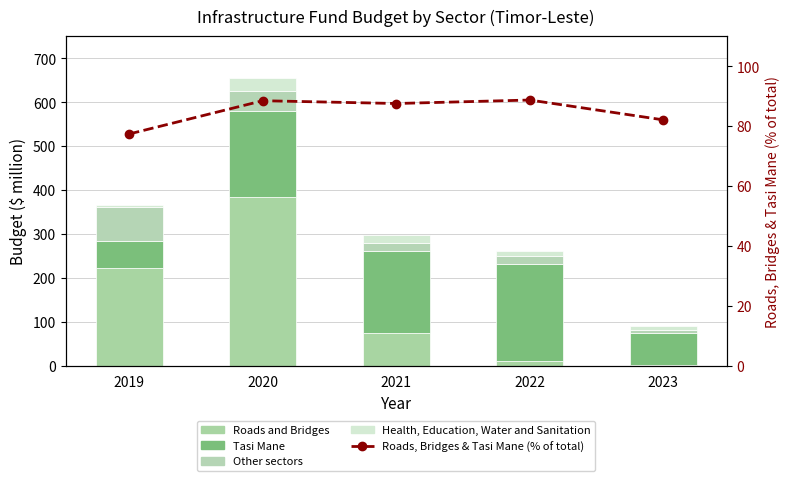

What is the average value of the Roads, Bridges & Tasi Mane (% of total) series?

84.9